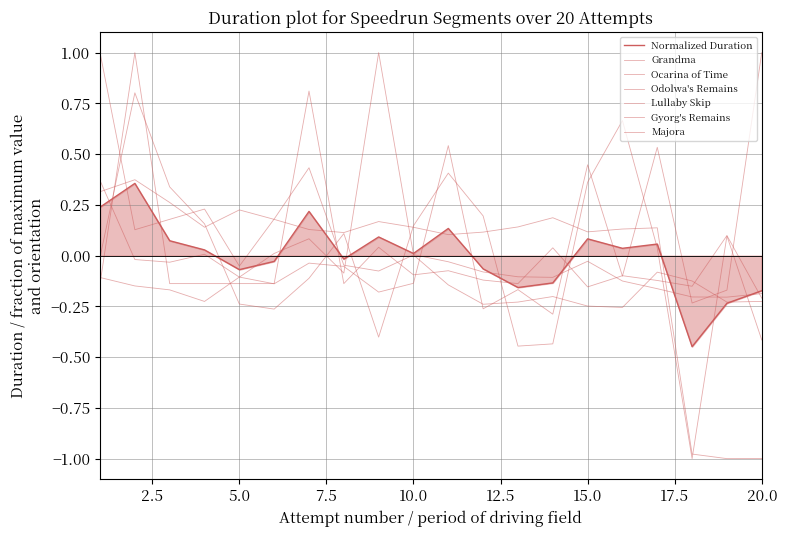

Does the chart display data point markers on the line(s)?

No